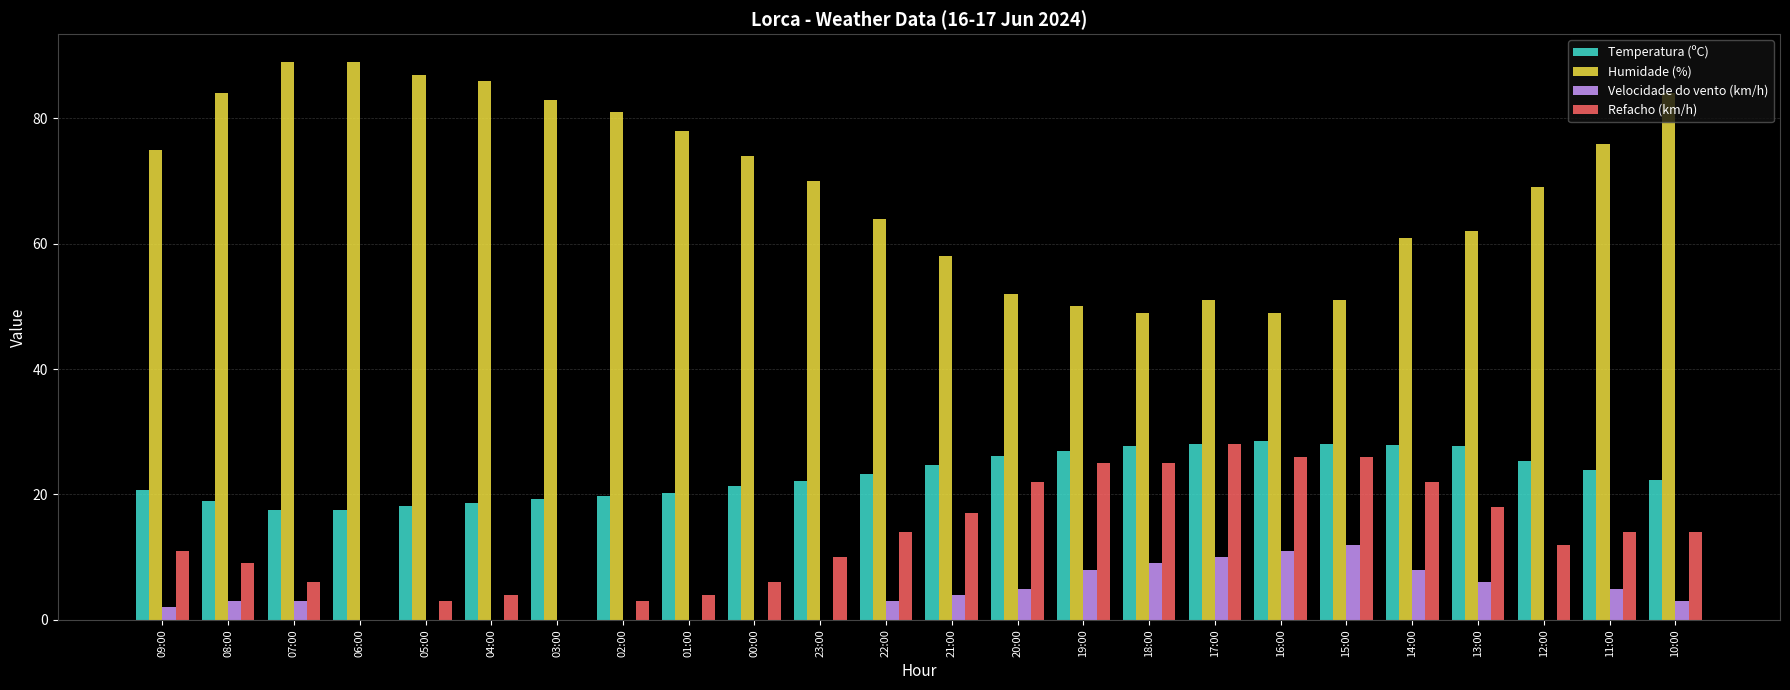

What is the total value across all series at 15:00?

117.0